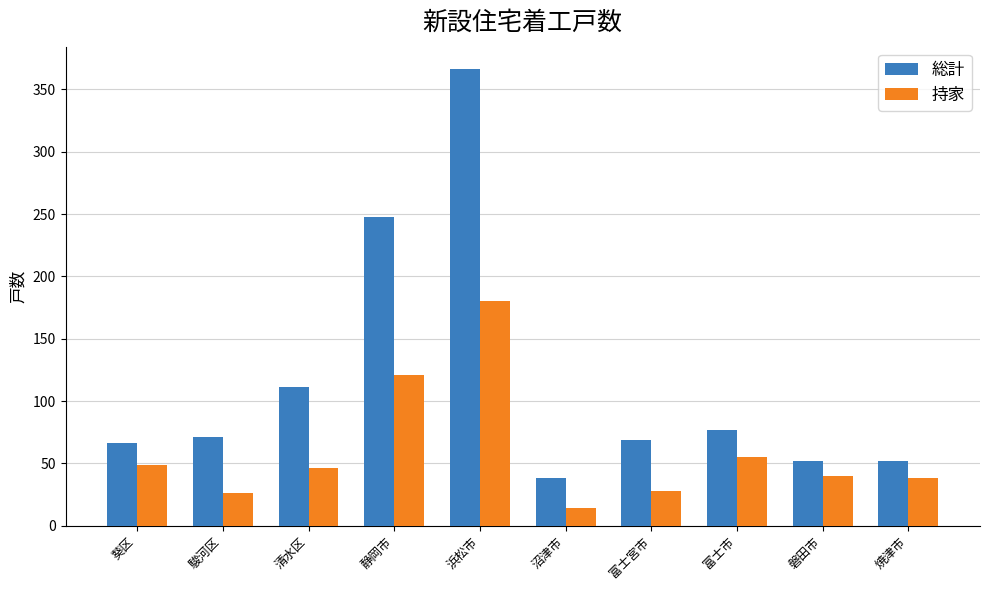

At 葵区, list the series in order from largest to smallest.

総計, 持家